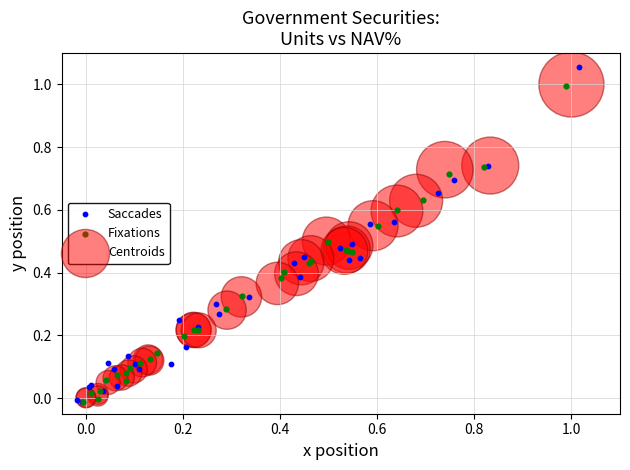

Which series reaches the maximum Y coordinate?

Saccades